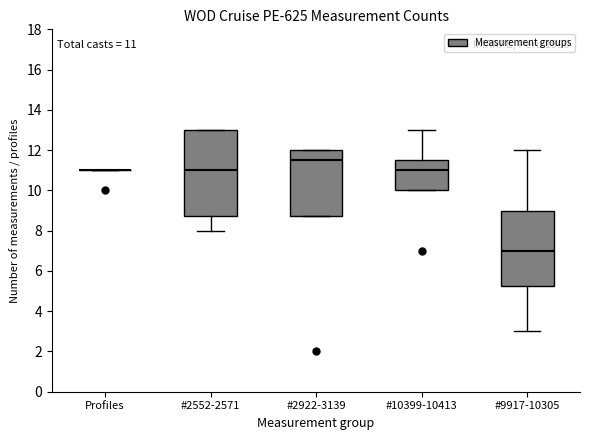

Comparing the boxes themselves (not the whiskers), which one is the tallest?

#2552-2571